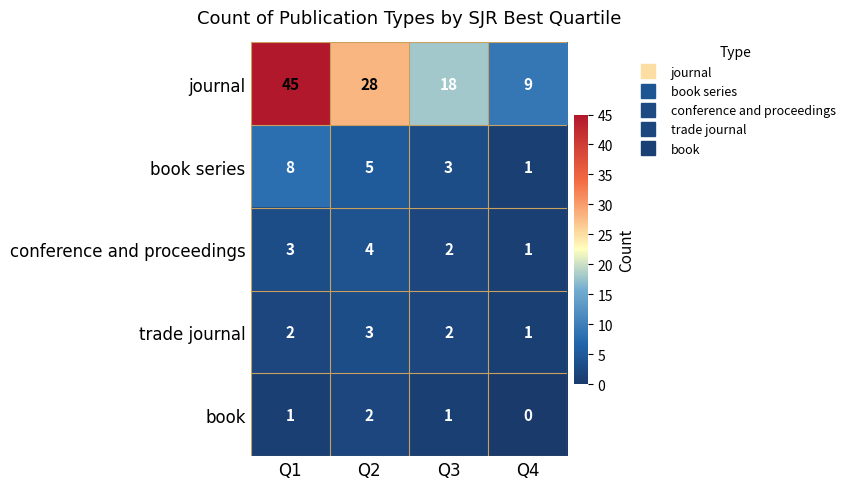

Reading left to right, what are all the values shown in this chart?

journal: 45	28	18	9
book series: 8	5	3	1
conference and proceedings: 3	4	2	1
trade journal: 2	3	2	1
book: 1	2	1	0